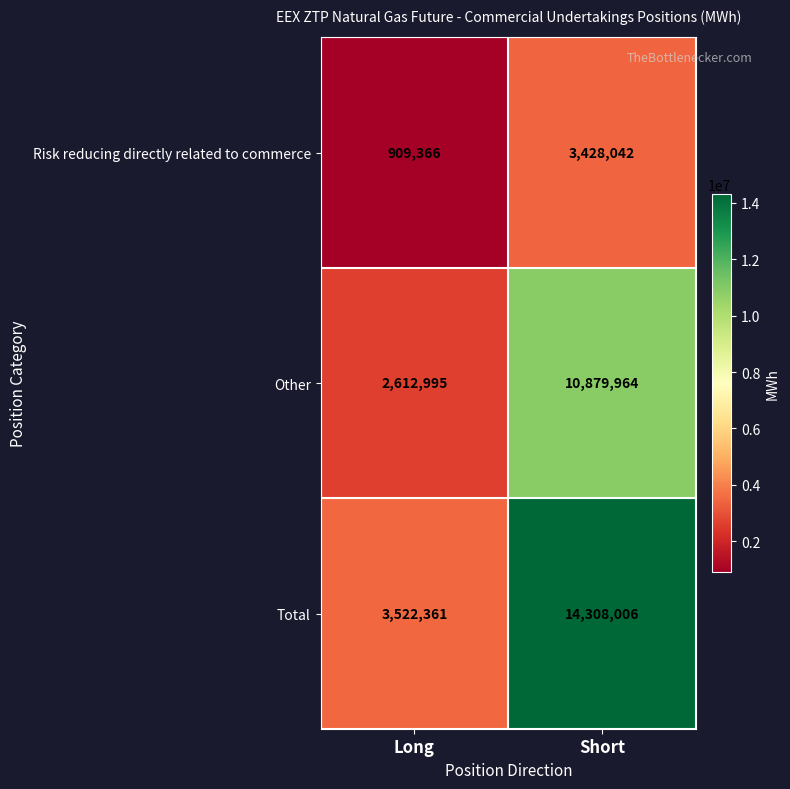

Which label corresponds to the smallest value in the chart?

Long